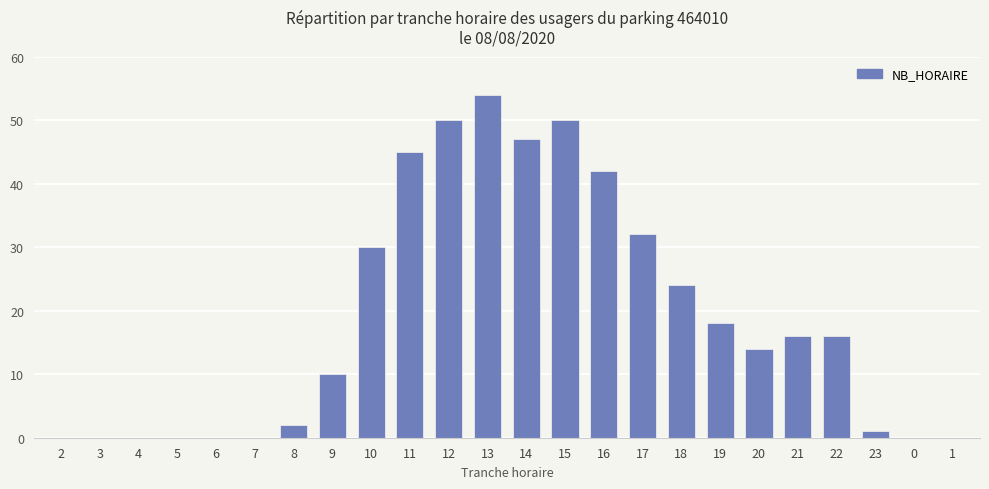

The chart shows a value of 50 at 15. True or false?

True